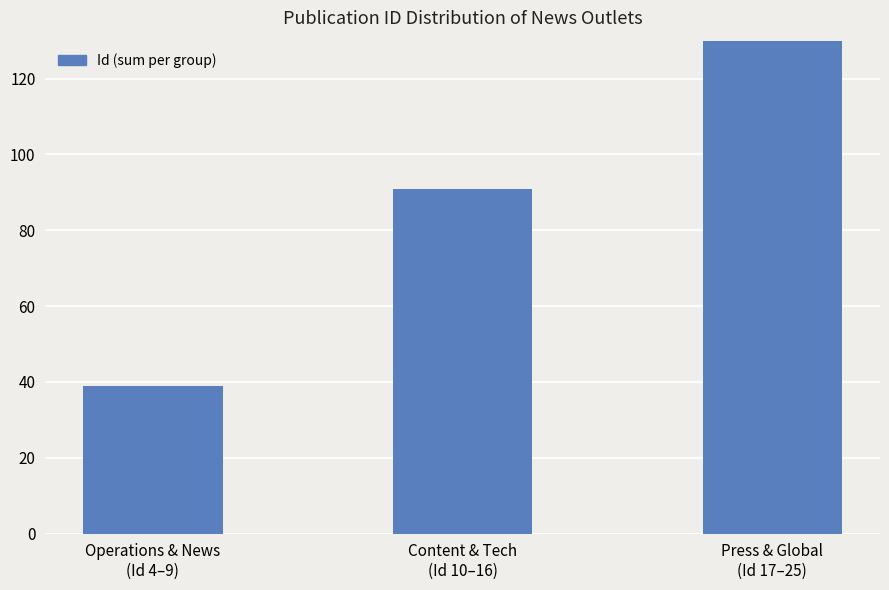

The value at Press & Global
(Id 17–25) is 47. True or false?

False